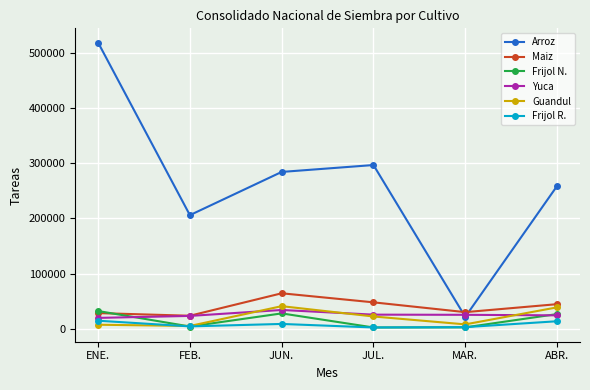

Where is the first local maximum for Frijol N.?

JUN.